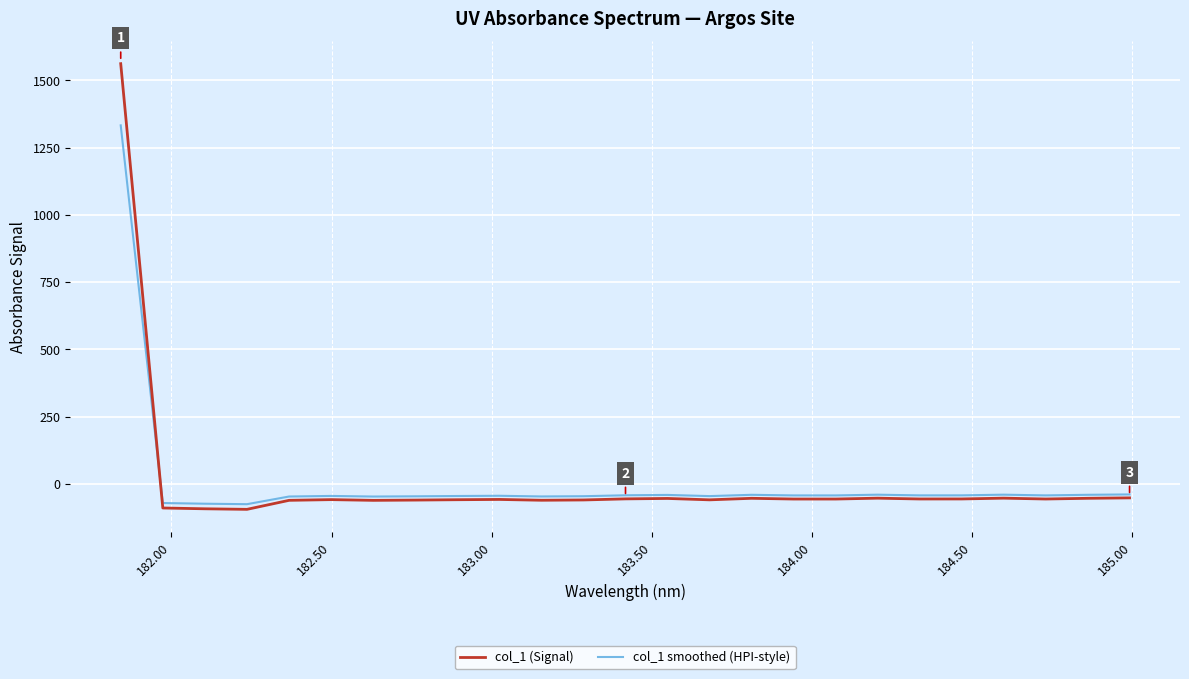

Which series has the largest range (max minus min)?

col_1 (Signal)